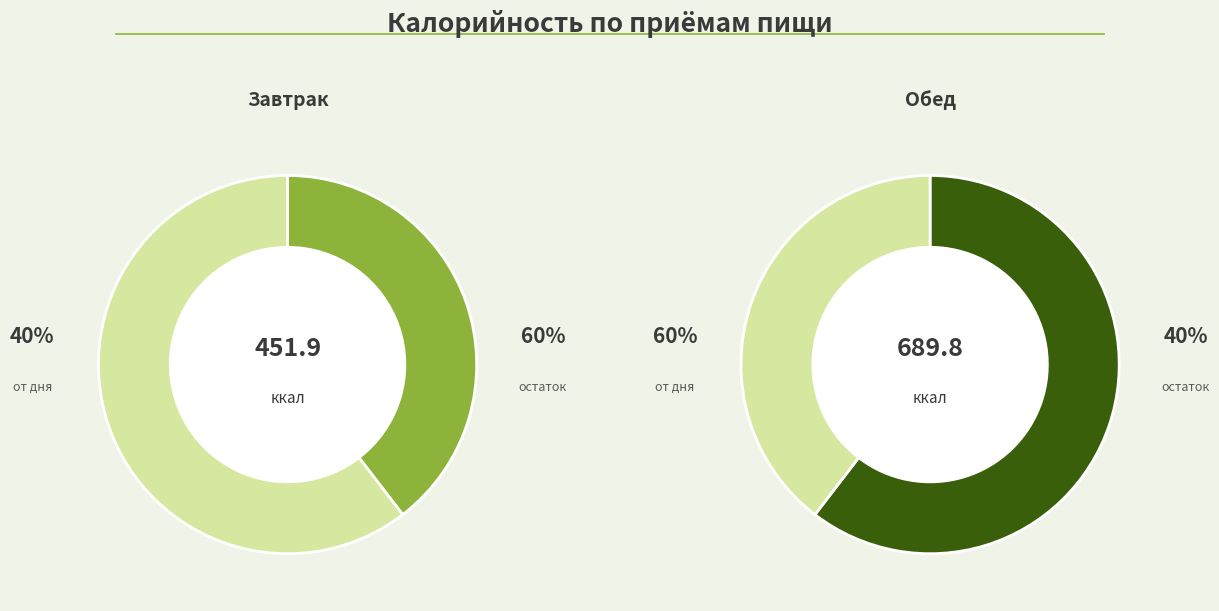

What is the majority slice?

Обед